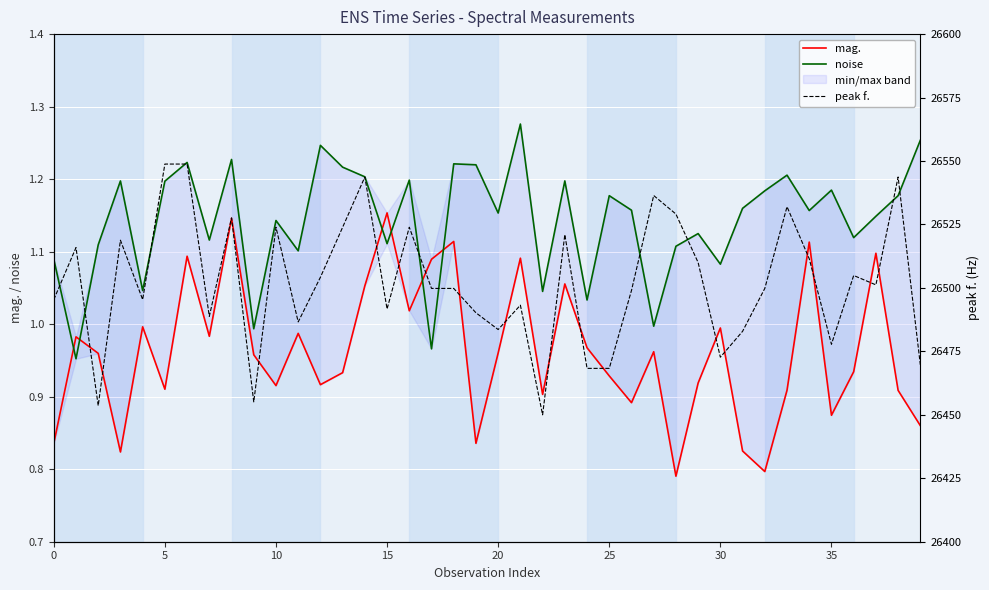

How many categories are shown in the chart?

40